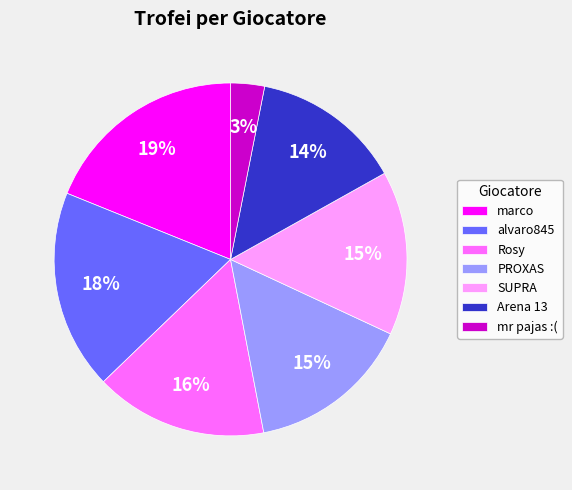

How many segments does this pie chart have?

7